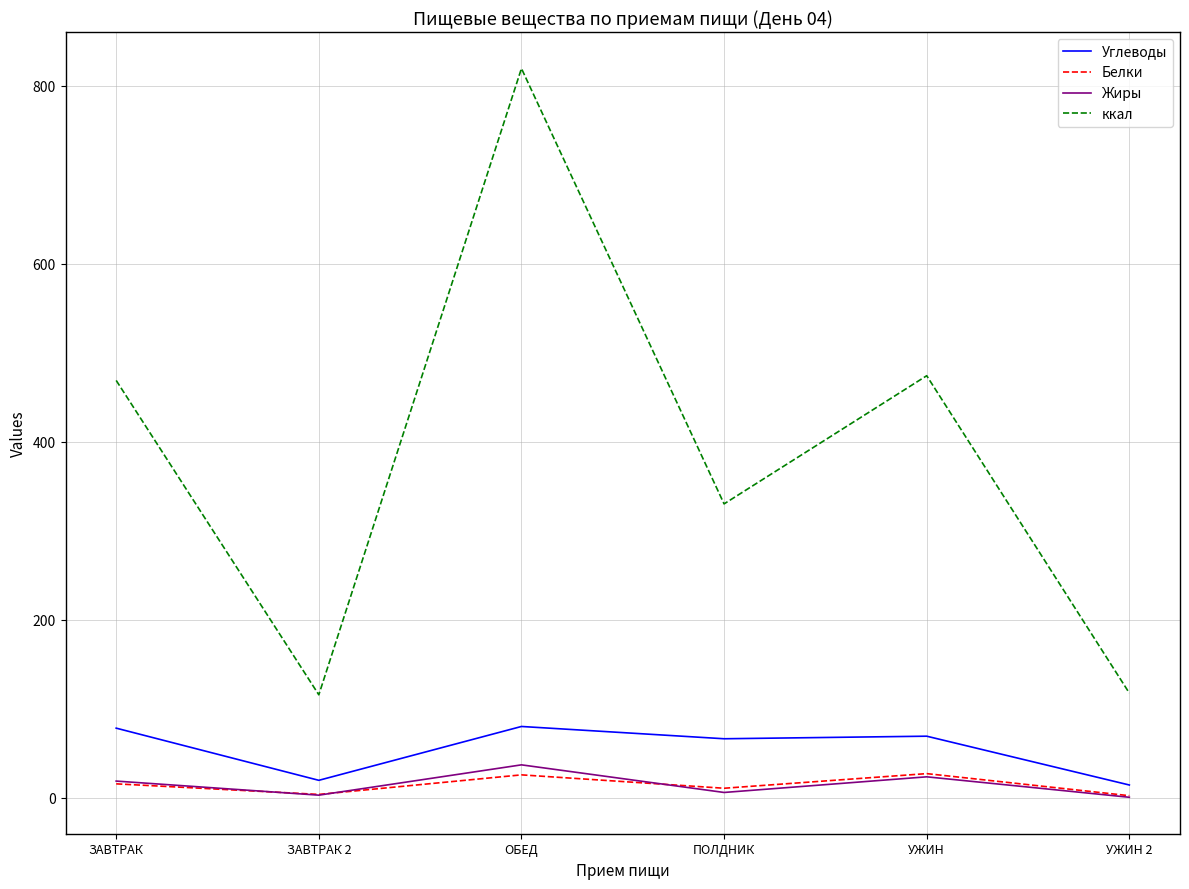

What is the greatest value displayed?

819.4